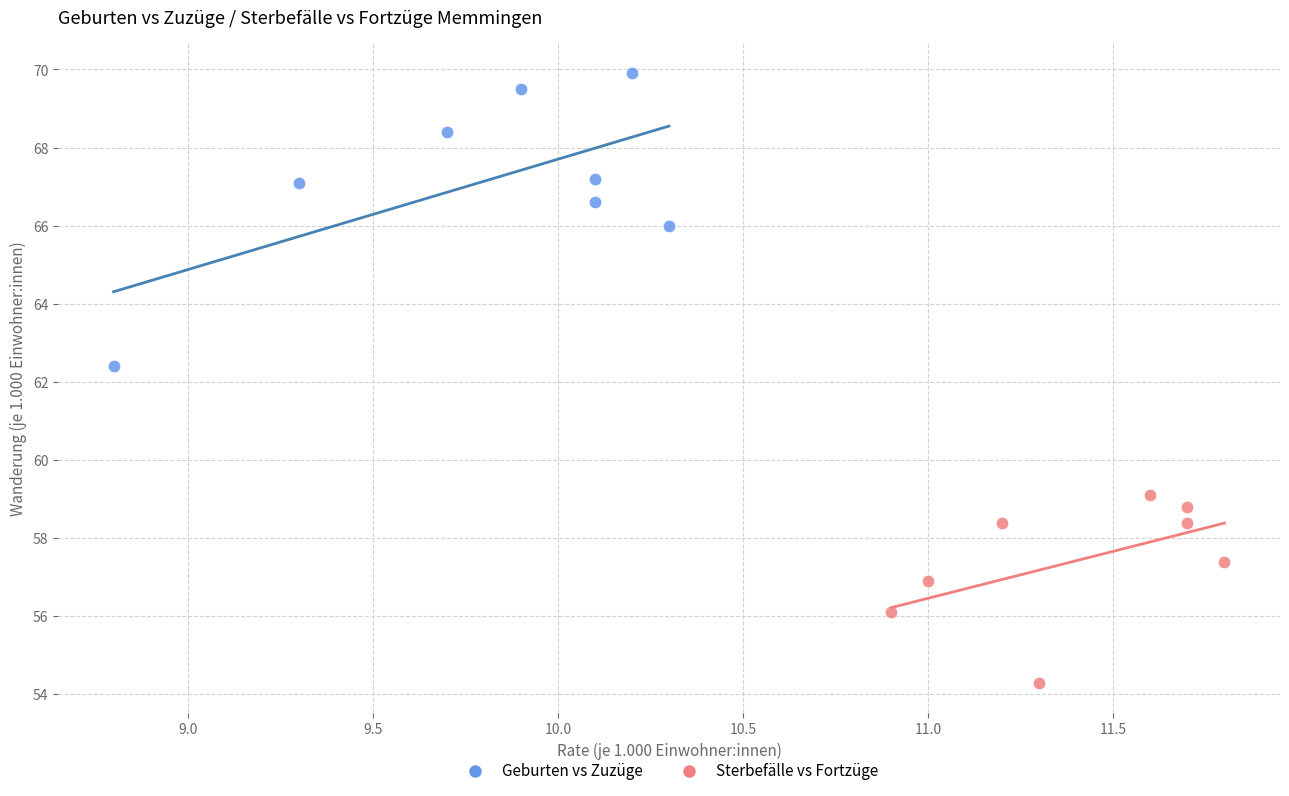

Which series contains the lowest Y value?

Sterbefälle vs Fortzüge